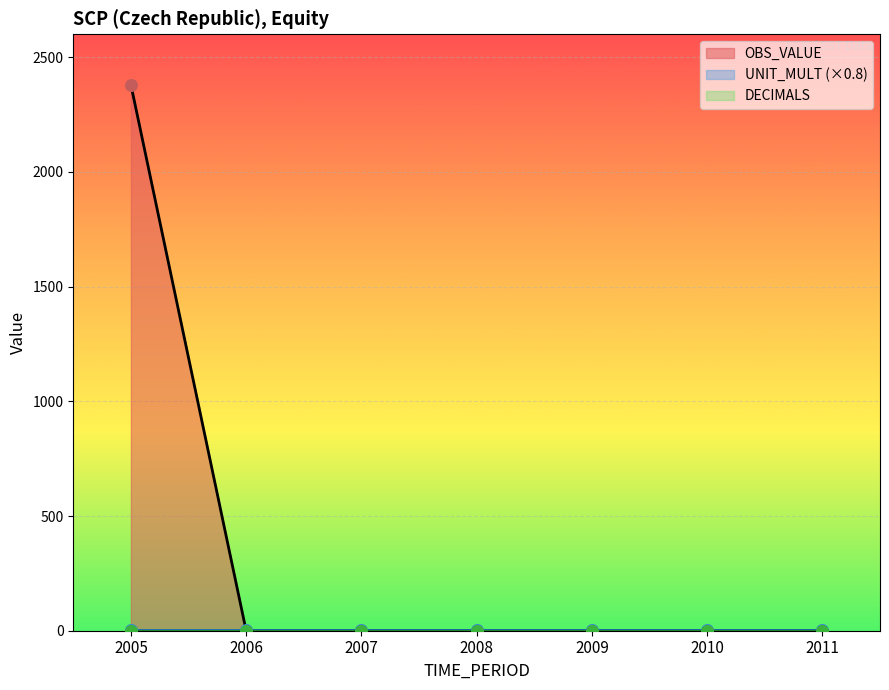

At how many categories does at least one series exceed 1187?

1